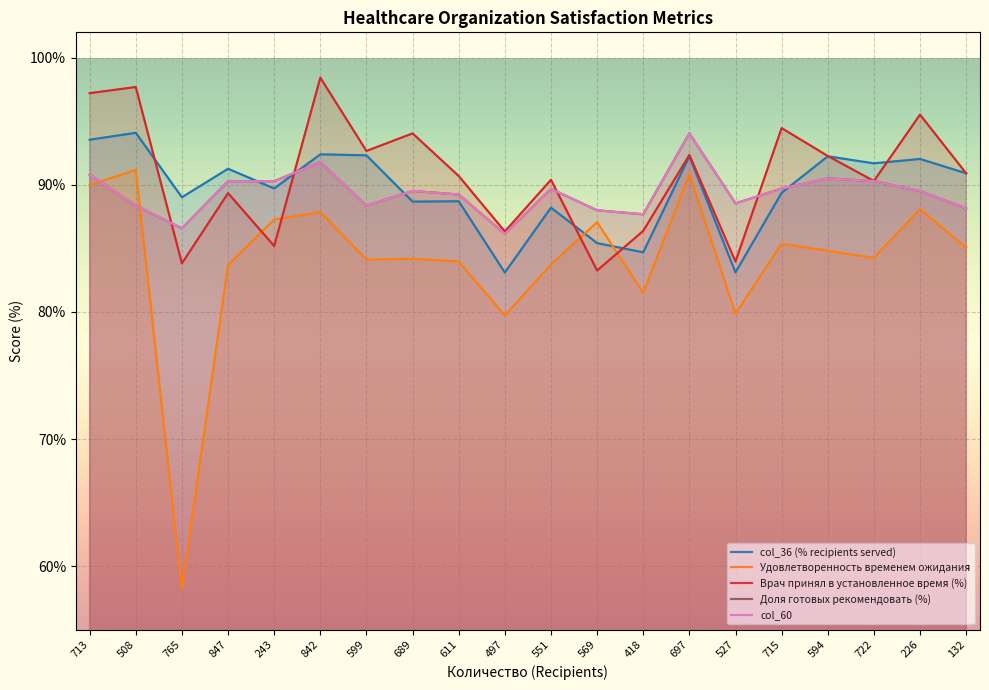

Which series has the largest total across all categories?

Врач принял Вас в установленное по записи время?